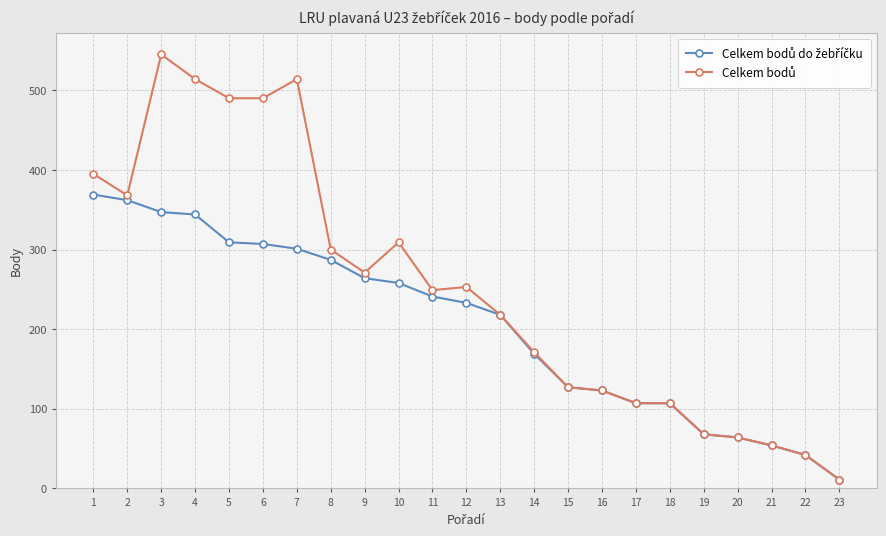

At how many categories does at least one series exceed 196?

13